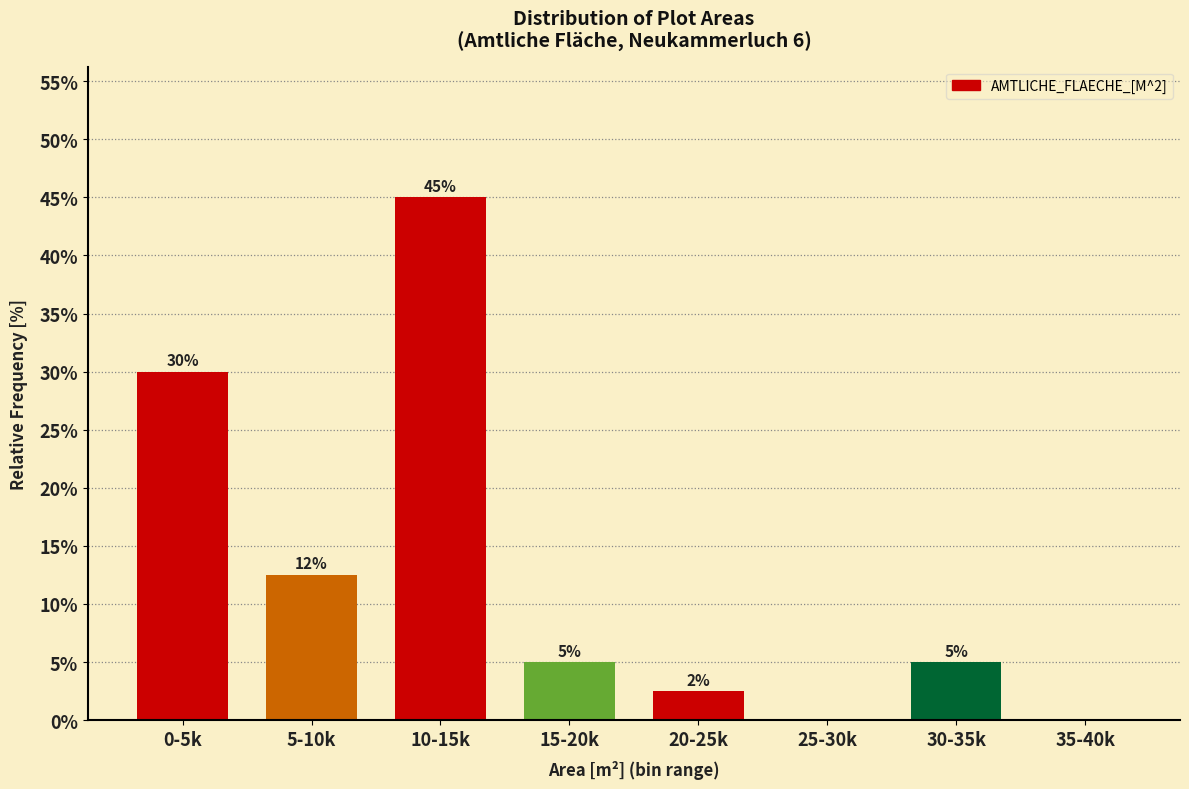

Between 25-30k and 20-25k, which is larger?

20-25k